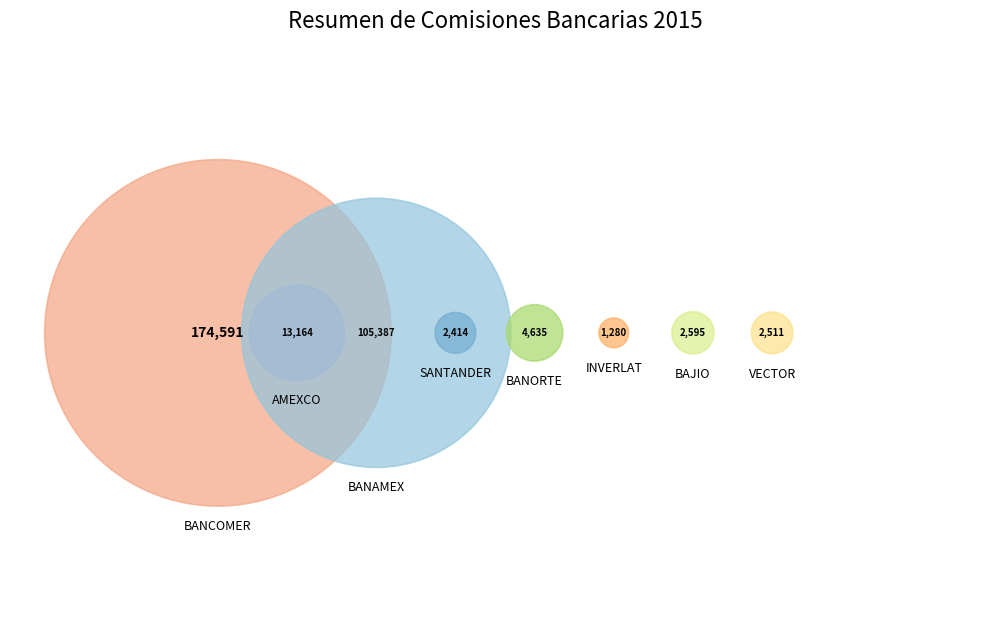

The BAJIO slice represents 1% of the pie. True or false?

True